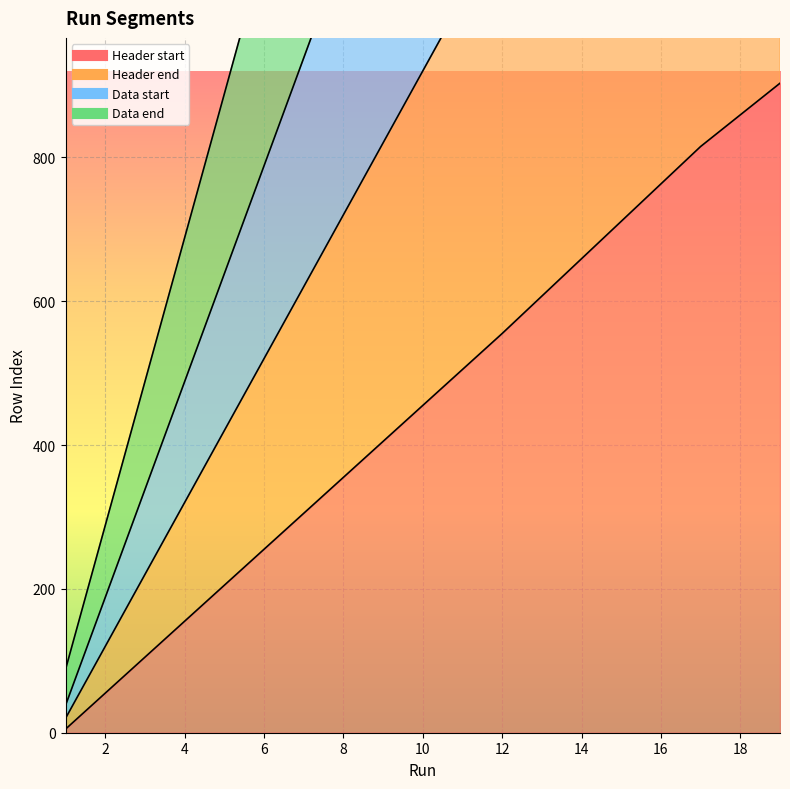

What is the value of the Header start point at the 19th from the left?

903